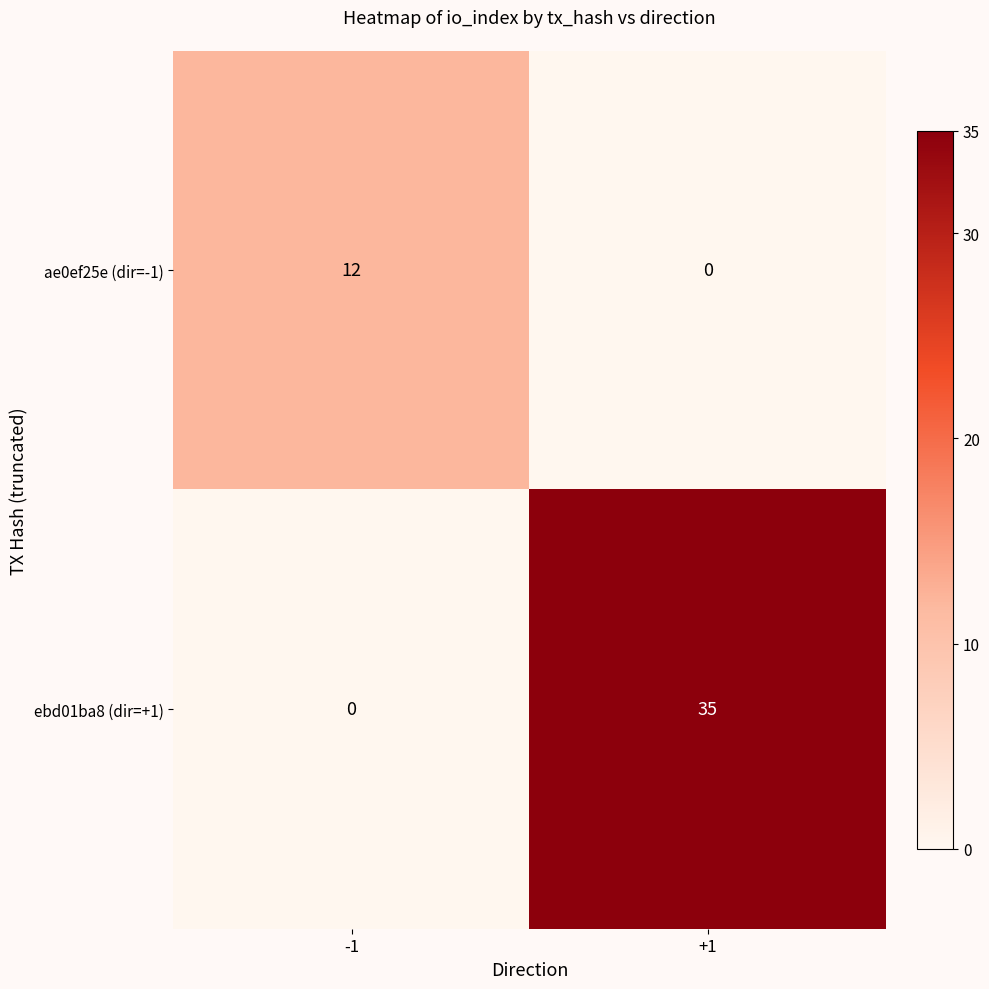

At +1, list the series in order from largest to smallest.

ebd01ba8 (dir=+1), ae0ef25e (dir=-1)